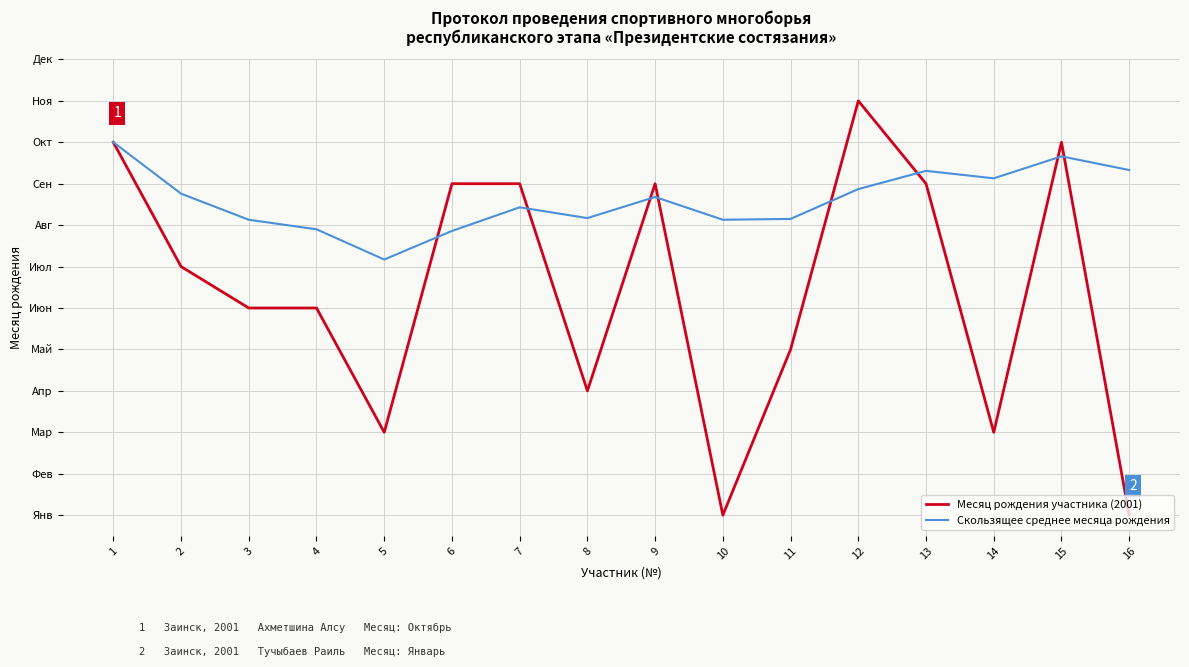

What are all the series names shown in the legend?

Месяц рождения участника (2001), Скользящее среднее месяца рождения